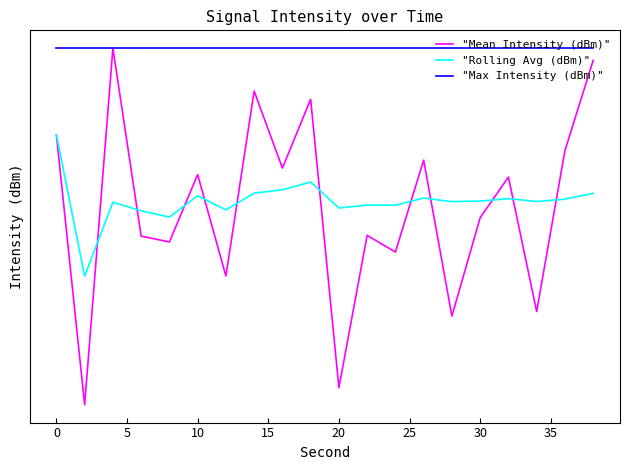

True or false: "Max Intensity (dBm)" and "Mean Intensity (dBm)" cross at least once.

False